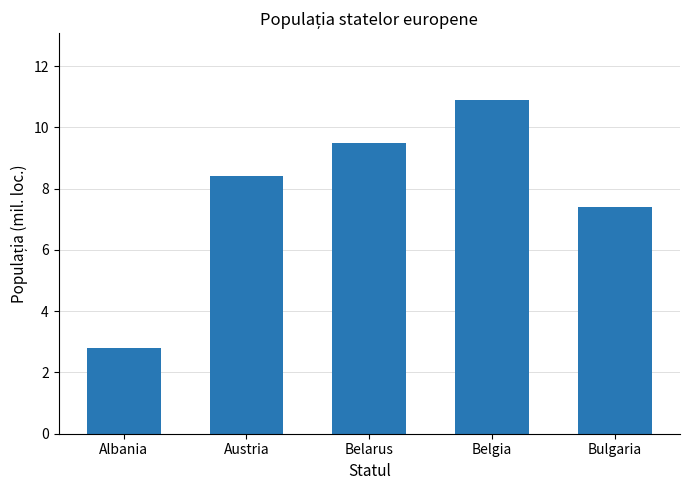

What is the difference between the values at Albania and Belarus?

6.7